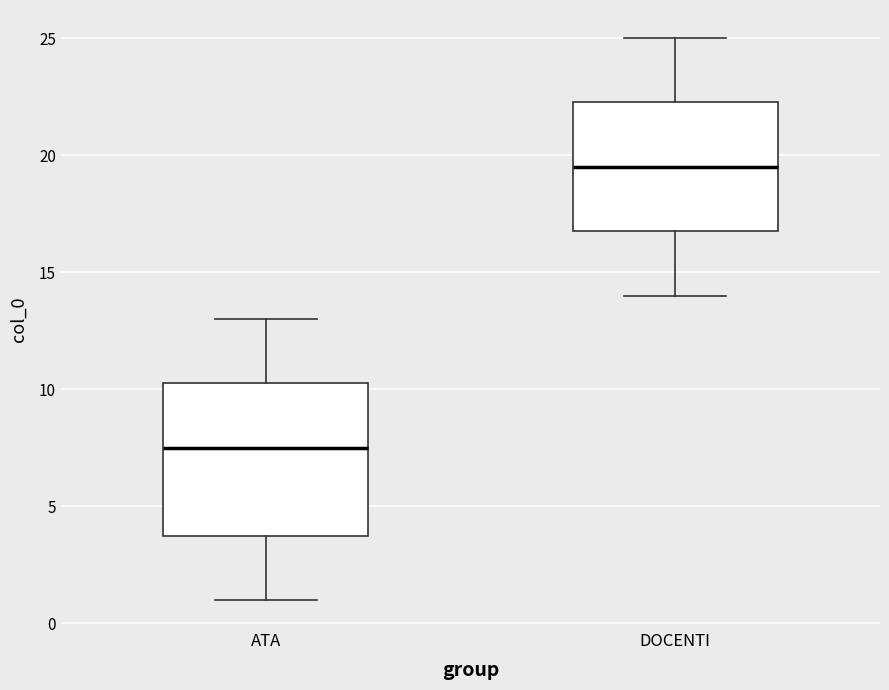

Reading left to right, read every box against the y-axis: the position of its median line, the range the box covers, and the ends of its whiskers. The values are not printed on the chart, so give them approximately, as read against the axis.

ATA: median 7.5, box 4.0 to 10.5, whiskers 1.0 to 13.0
DOCENTI: median 19.5, box 17.0 to 22.5, whiskers 14.0 to 25.0